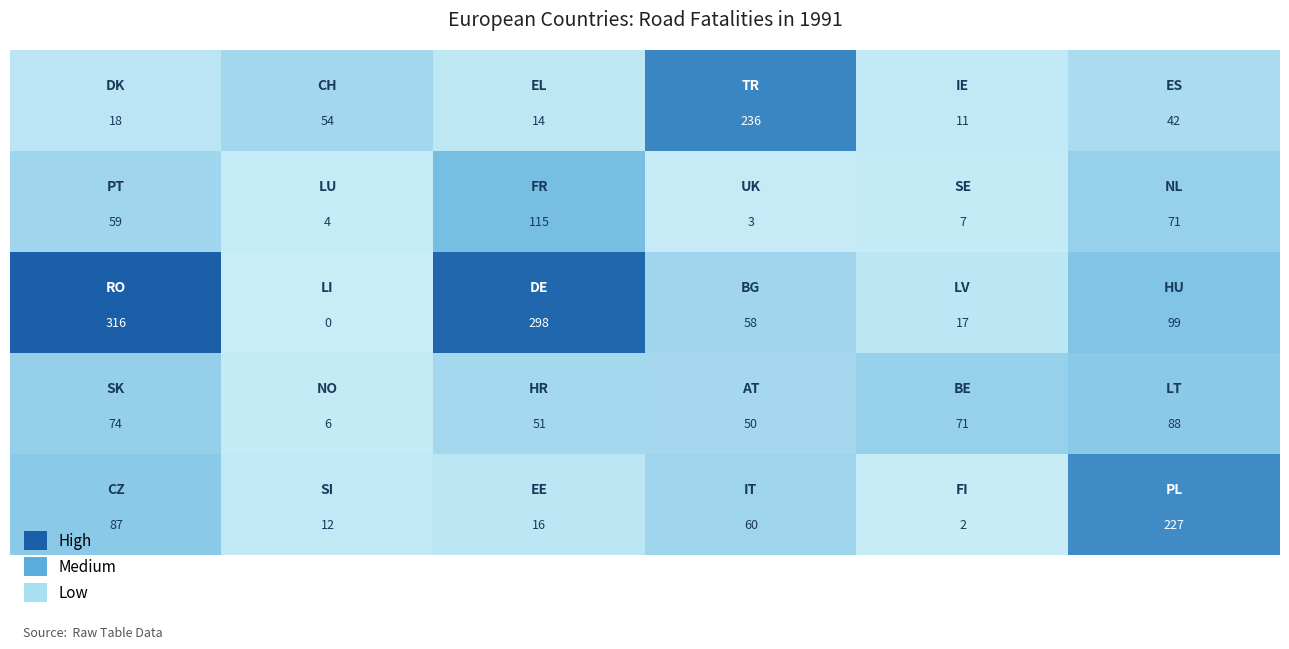

At how many categories does at least one series exceed 148?

4